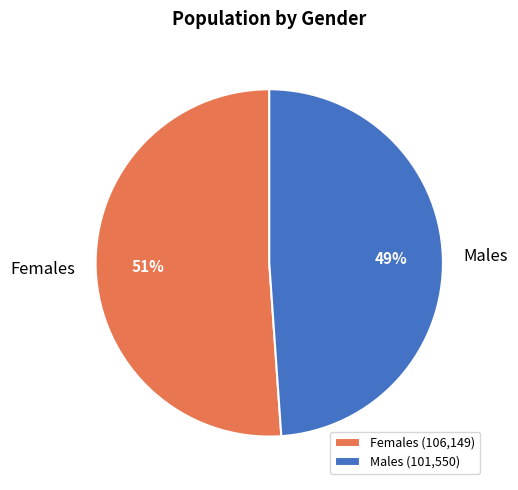

What is the largest slice in the pie chart?

Females